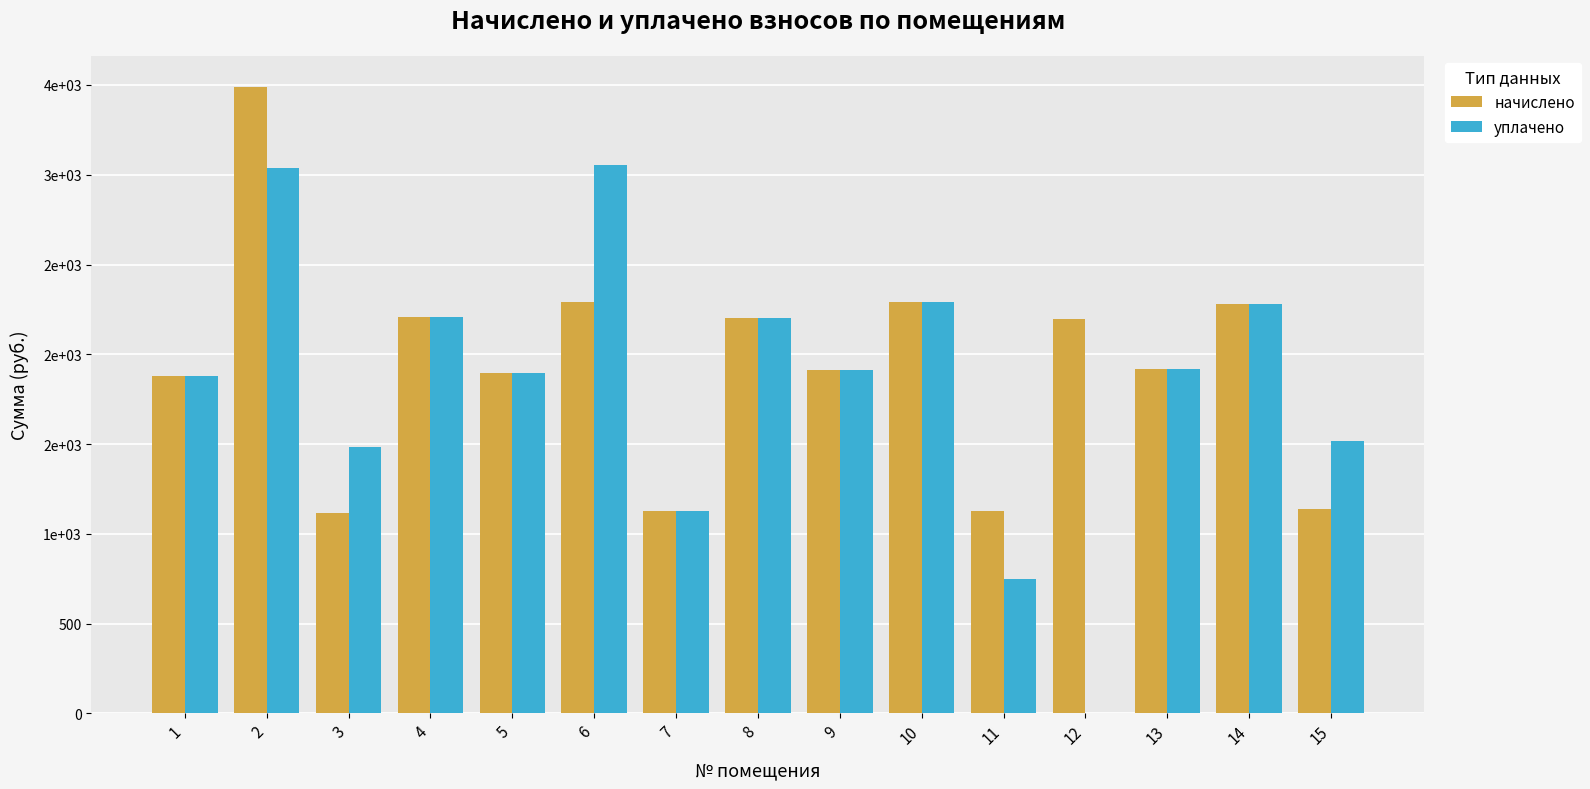

Reading right to left, extract all data points from this chart.

начислено: 15=1139.3	14=2278.6	13=1917.2	12=2193.8	11=1124.5	10=2289.6	9=1909.9	8=2201.1	7=1124.5	6=2289.6	5=1895.1	4=2208.5	3=1113.5	2=3488.2	1=1880.4
уплачено: 15=1519.0	14=2278.6	13=1917.2	12=0.0	11=749.7	10=2289.6	9=1909.9	8=2201.1	7=1124.5	6=3052.8	5=1895.1	4=2208.5	3=1484.6	2=3037.6	1=1880.4